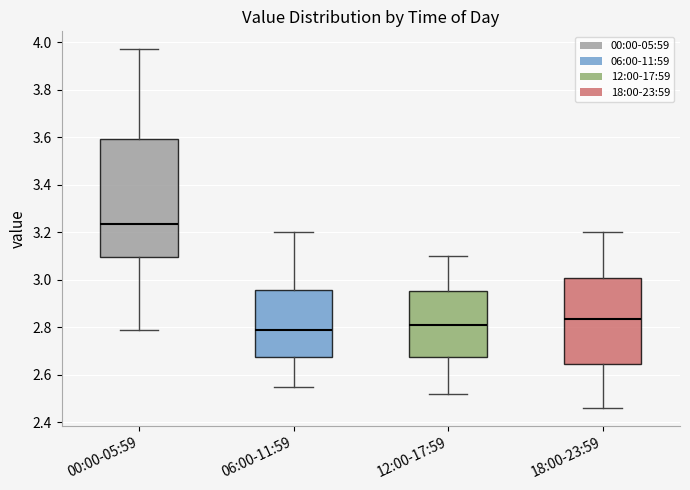

Which box is the tallest, from its lower edge to its upper edge?

00:00-05:59